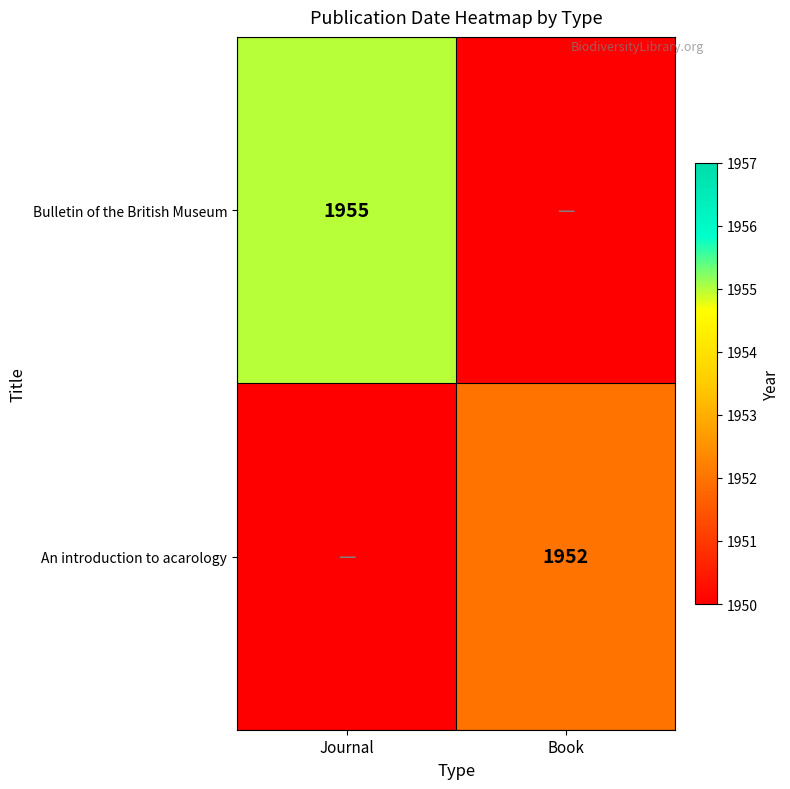

The An introduction to acarology series shows 2783 at Book. True or false?

False